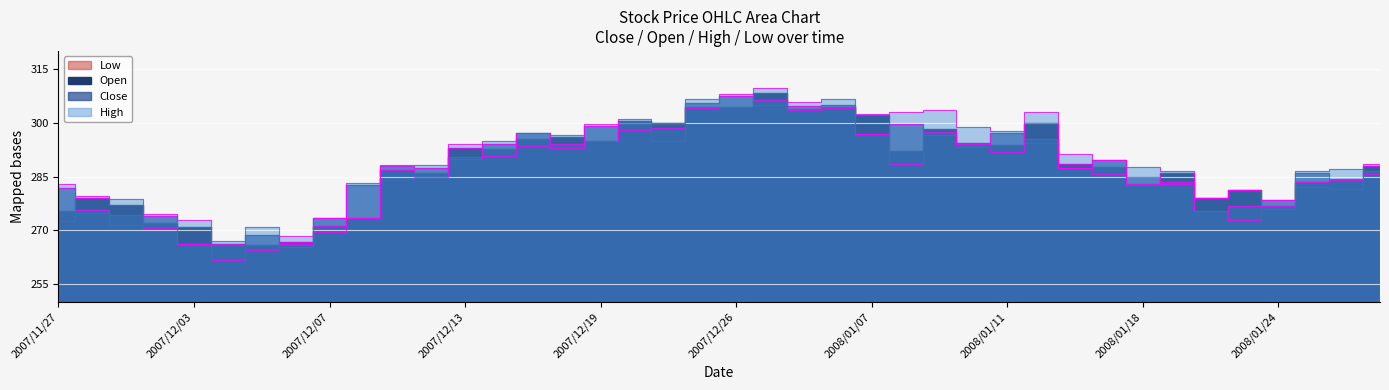

True or false: Low and Close cross at least once.

False